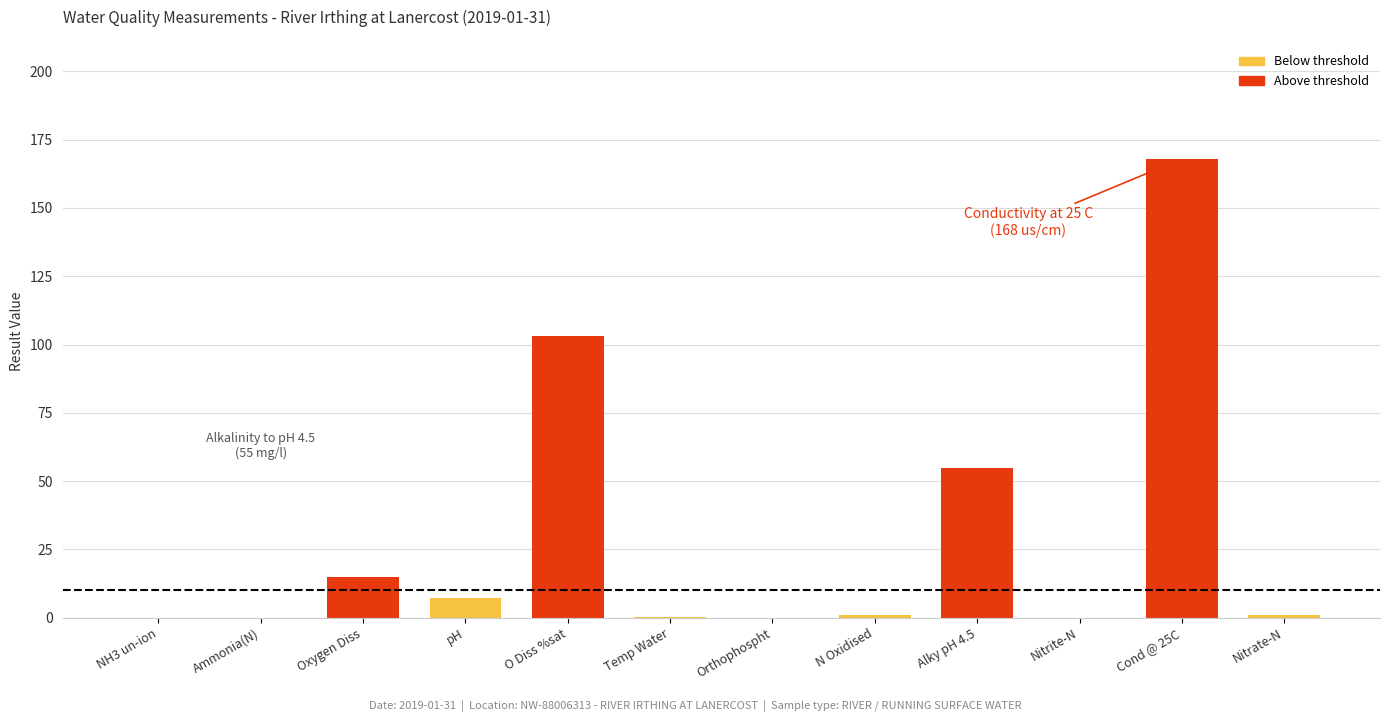

What is the maximum value shown in the chart?

168.0